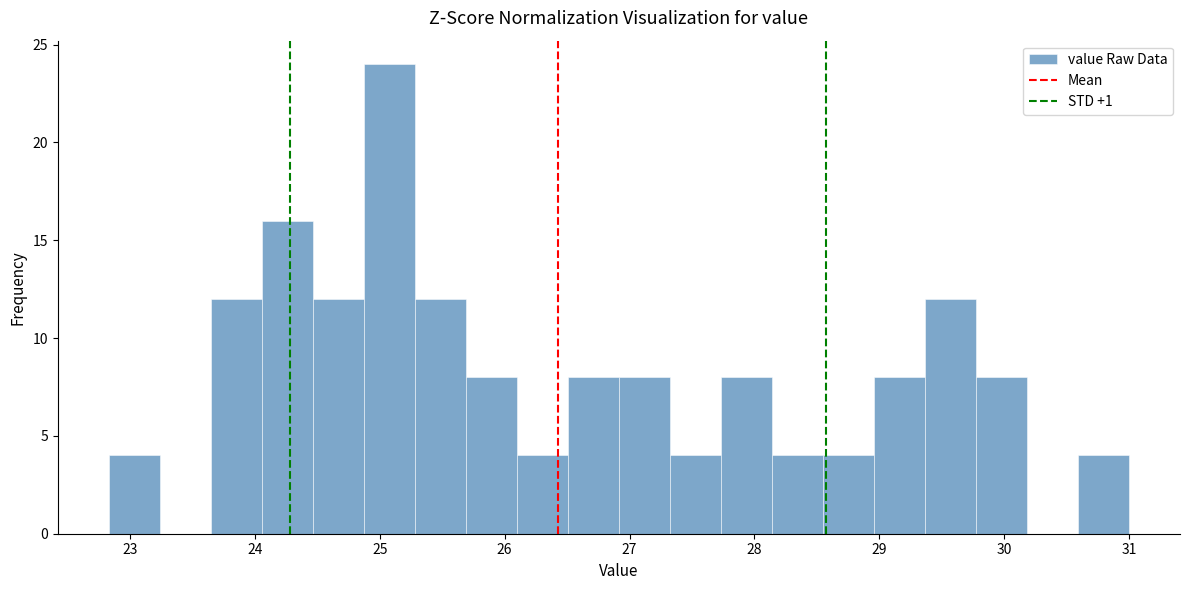

Over which range of the x-axis is the bar tallest?

24.9 to 25.3